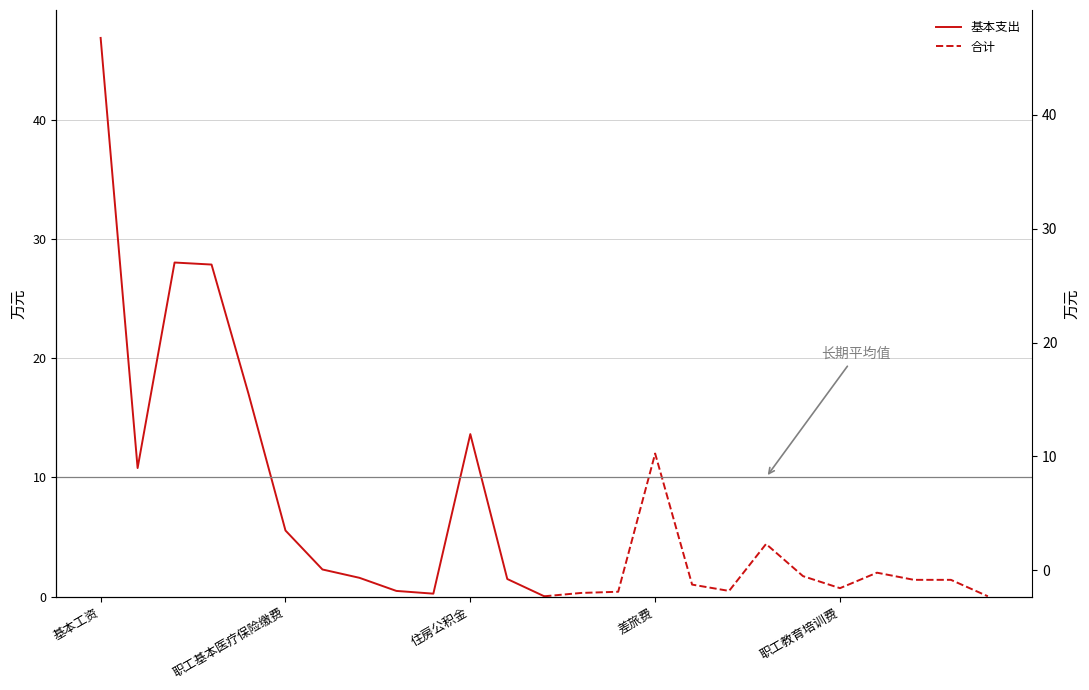

Count the number of data series in this chart.

2